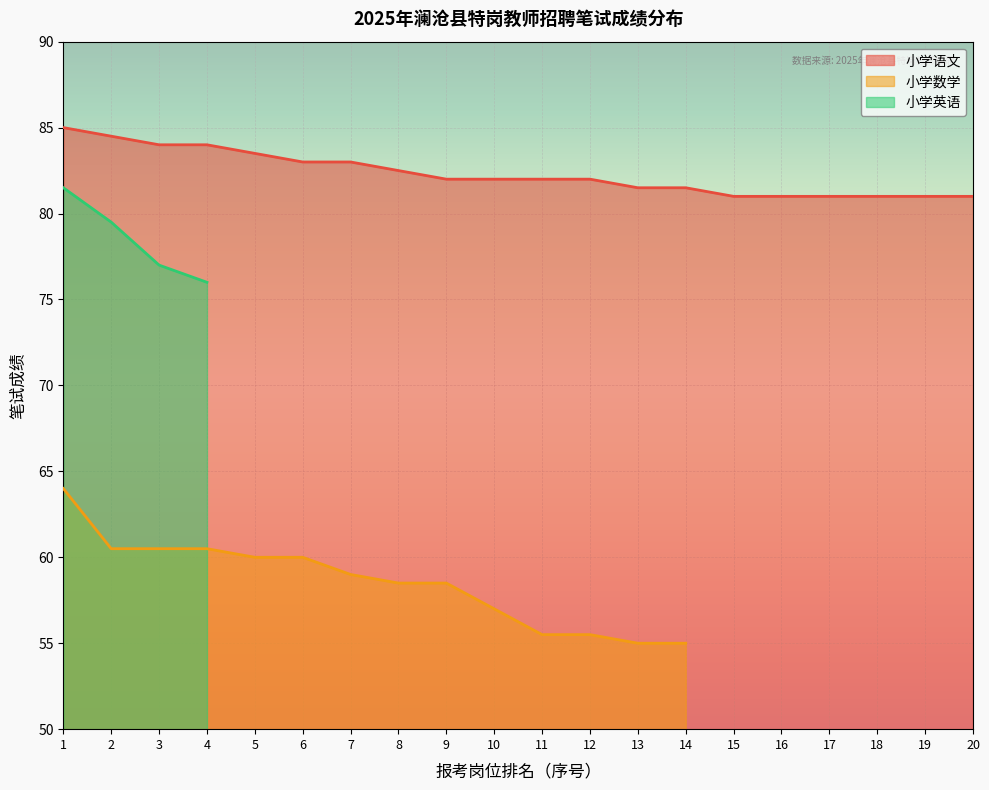

The 小学语文 series shows 83.0 at 6. True or false?

True